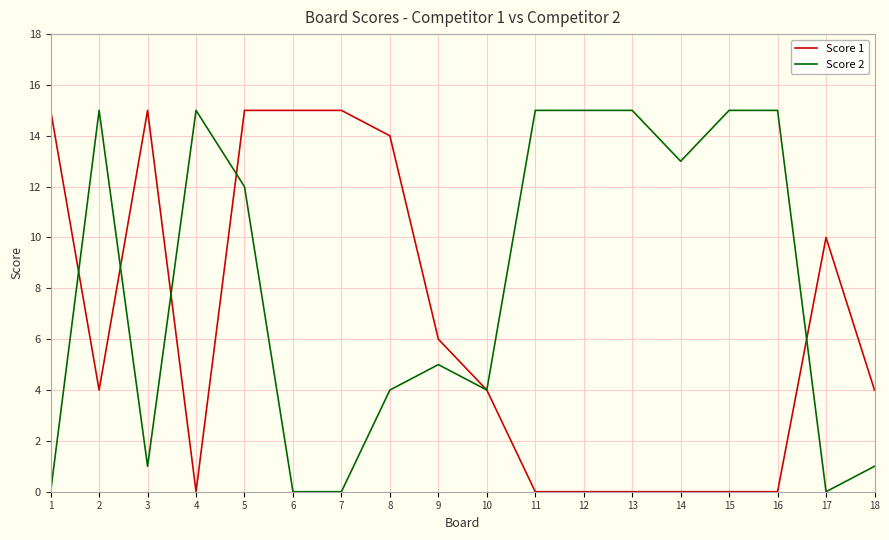

At which category is the sum across all series the highest?

5